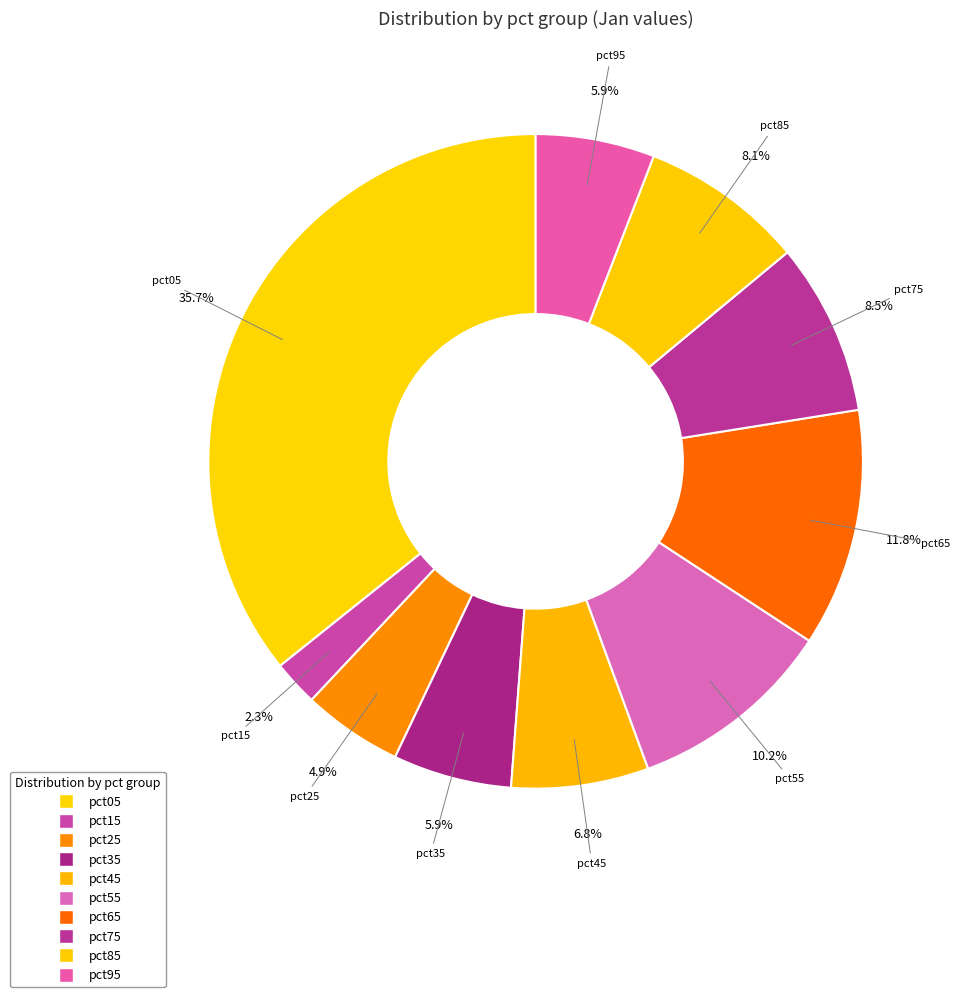

What percentage is the pct05 slice, to the nearest percent?

36%